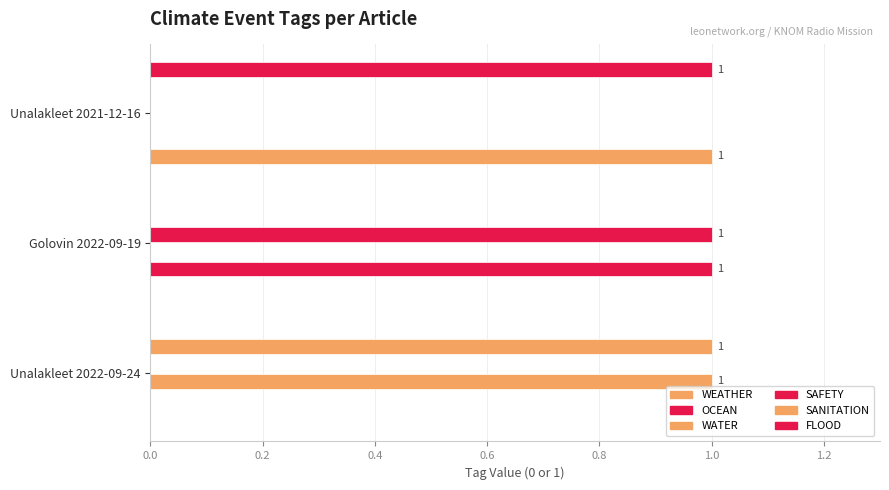

How many distinct data groups are displayed?

6